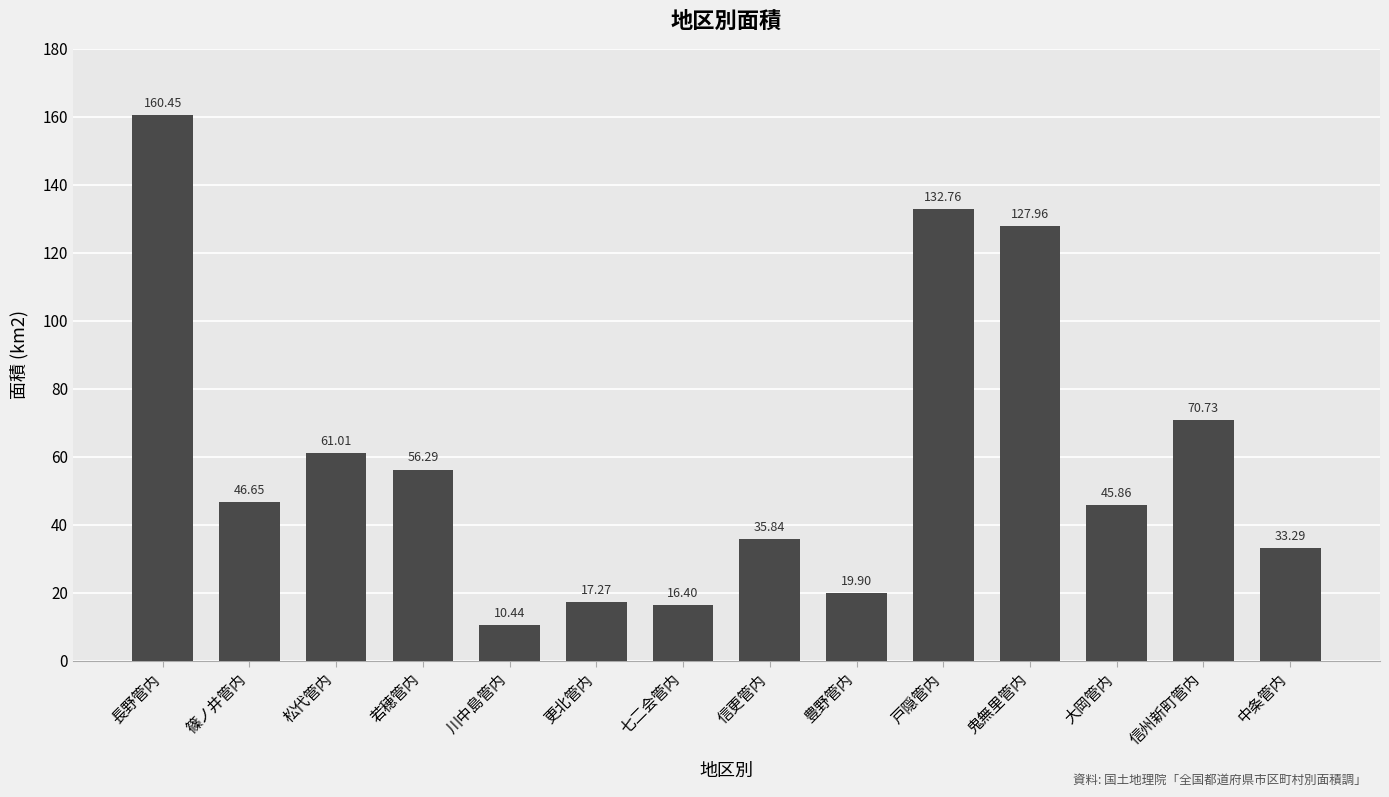

Approximately how many times larger is the value at 信更管内 compared to 篠ノ井管内?

0.8